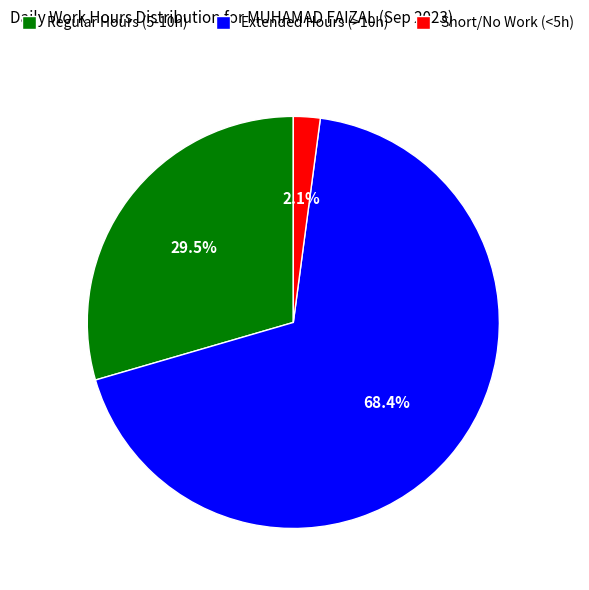

Count the number of slices in the pie.

3